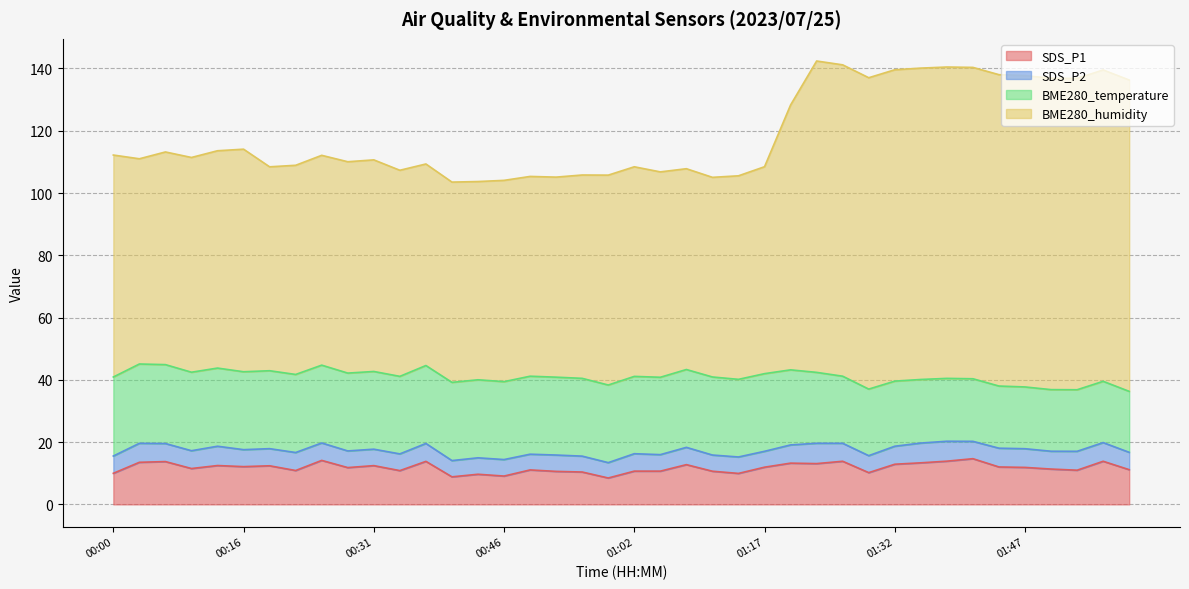

Which series has the largest range (max minus min)?

BME280_humidity